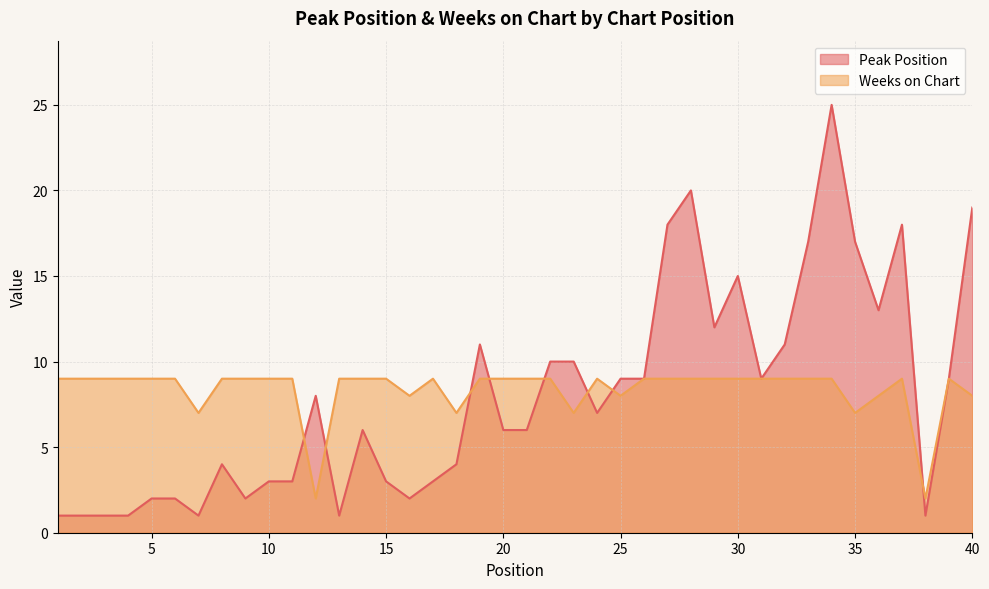

True or false: Weeks on Chart has a value of 5 at 32.

False